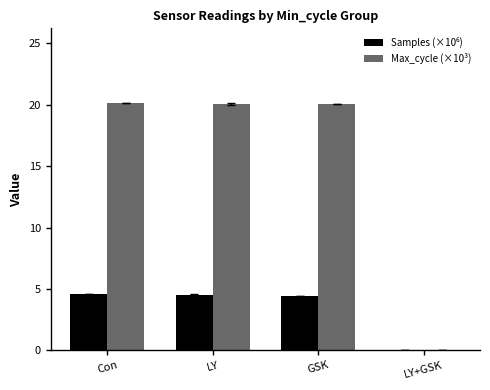

What is the sum of all Max_cycle (×10³) values?

60.3